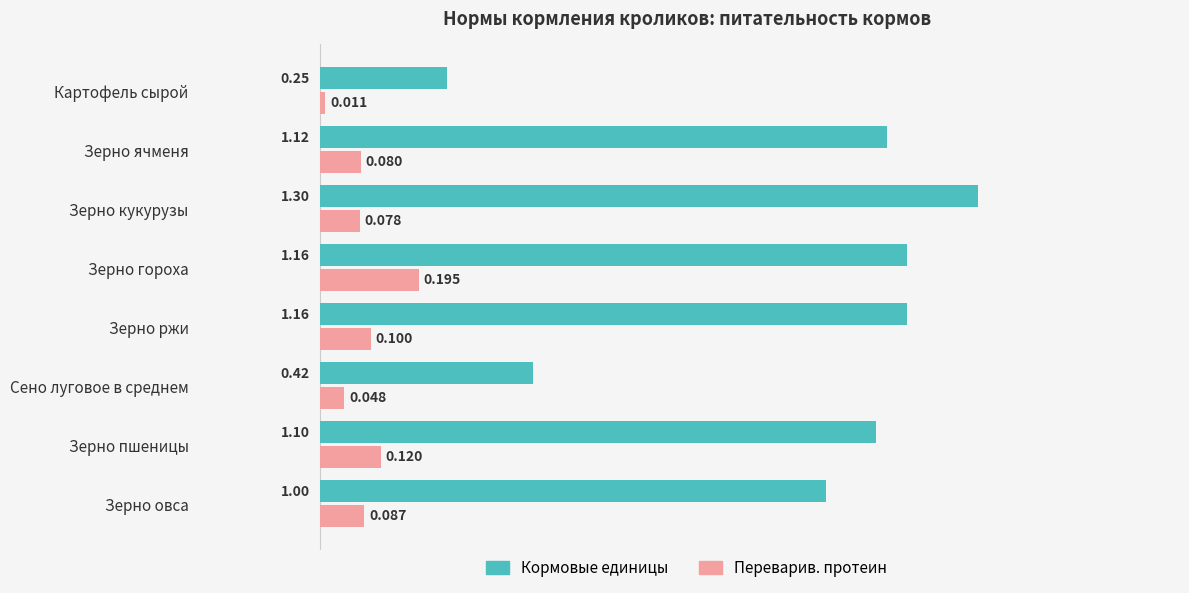

What is the maximum value for Кормовые единицы?

1.3